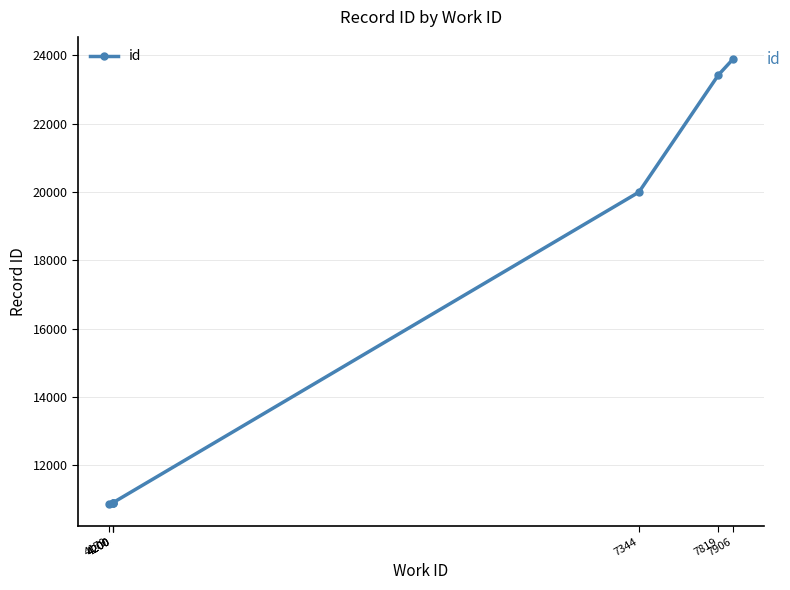

What is the difference between the maximum and minimum values?

13021